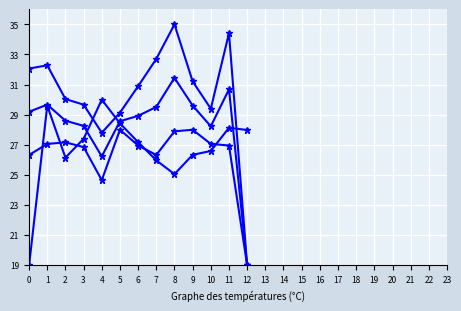

How many lines are shown in the chart?

4